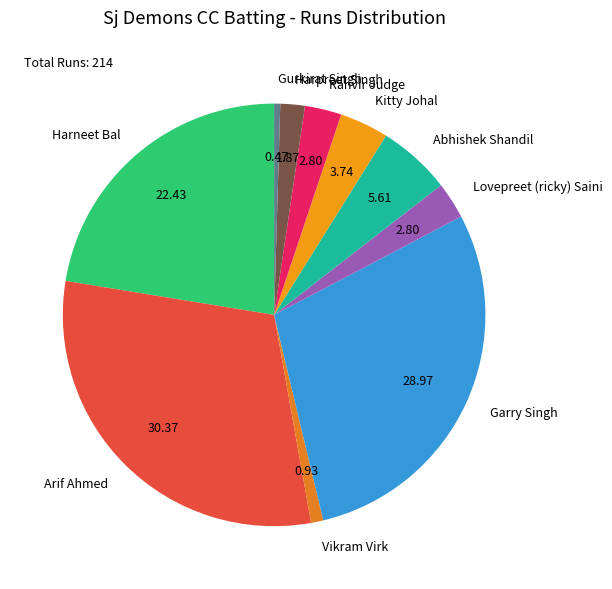

Does Kitty Johal represent more than half of the total?

No